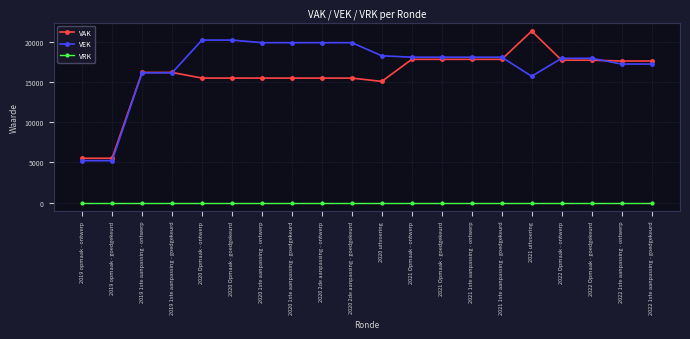

What is the total value across all series at 2020 Opmaak - ontwerp?

35634